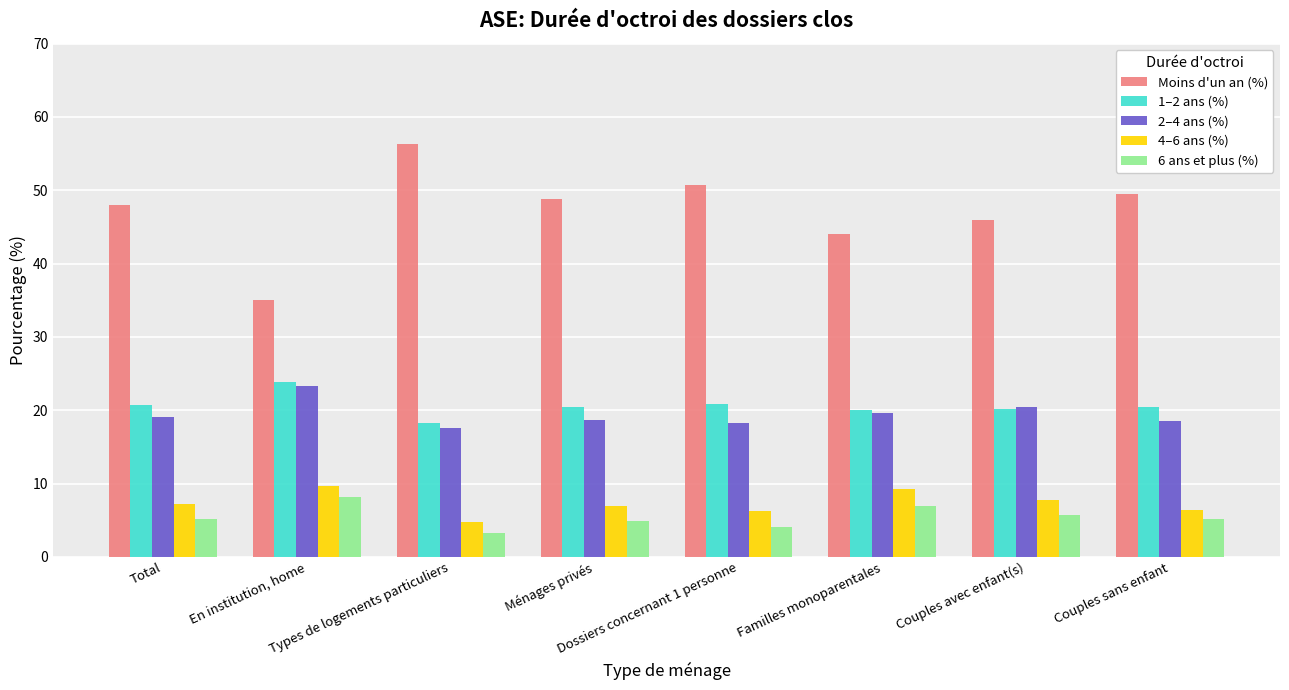

Which series has the widest spread of values?

Moins d'un an (%)